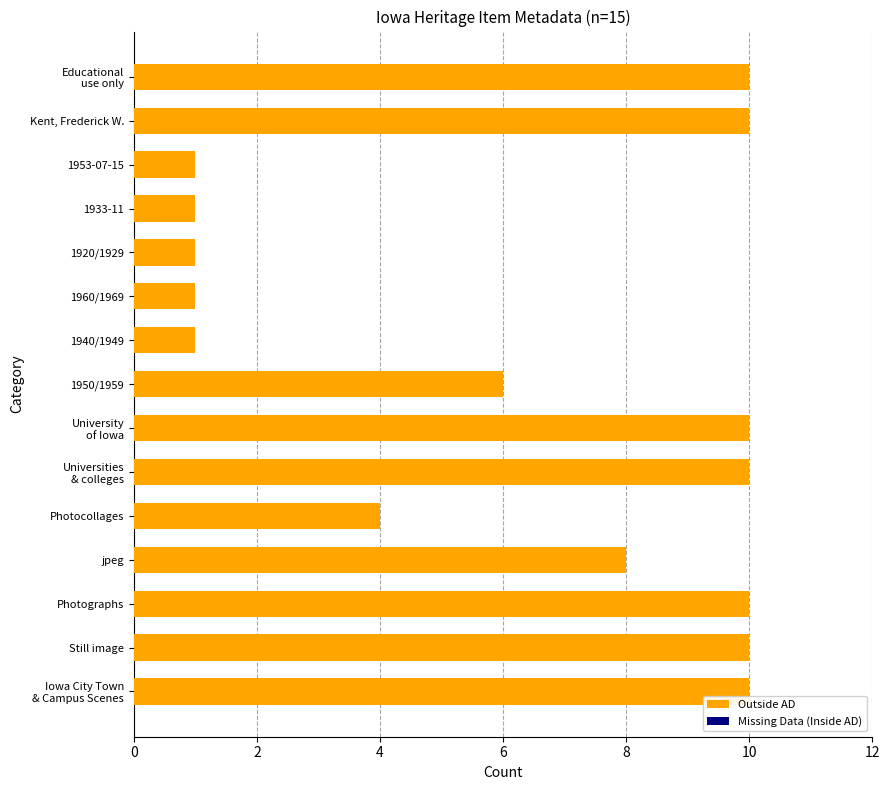

Is it true that the value at 1960/1969 is 1?

True